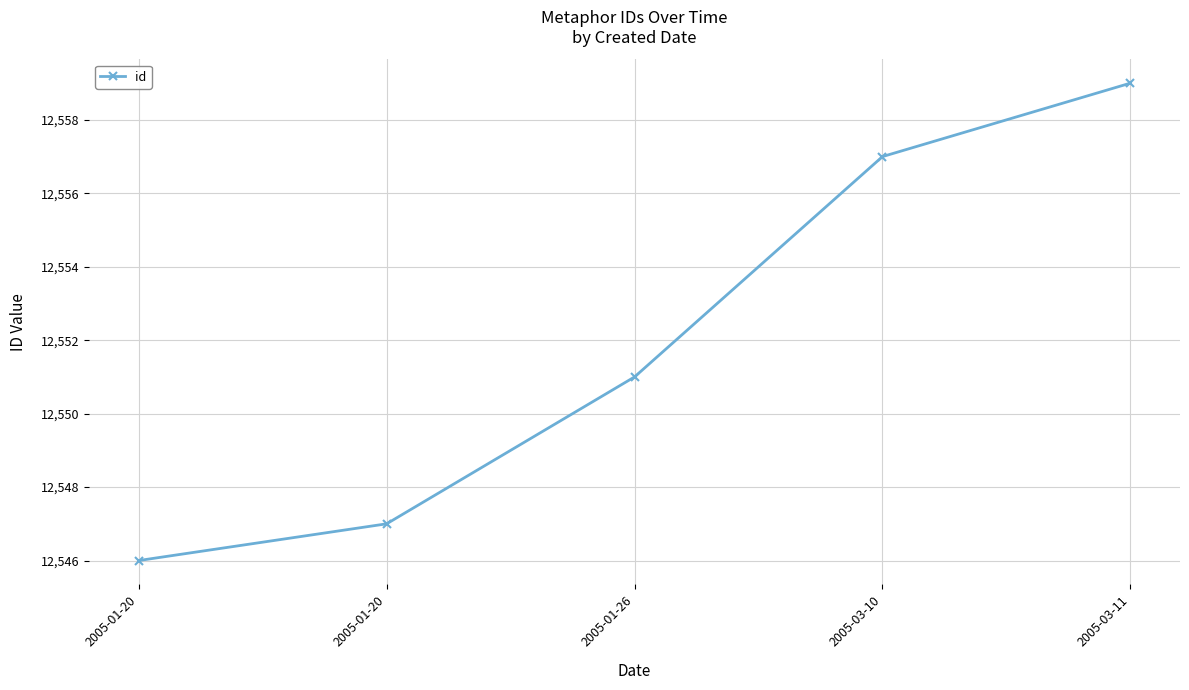

True or false: the data shows 12557 at 2005-03-10.

True